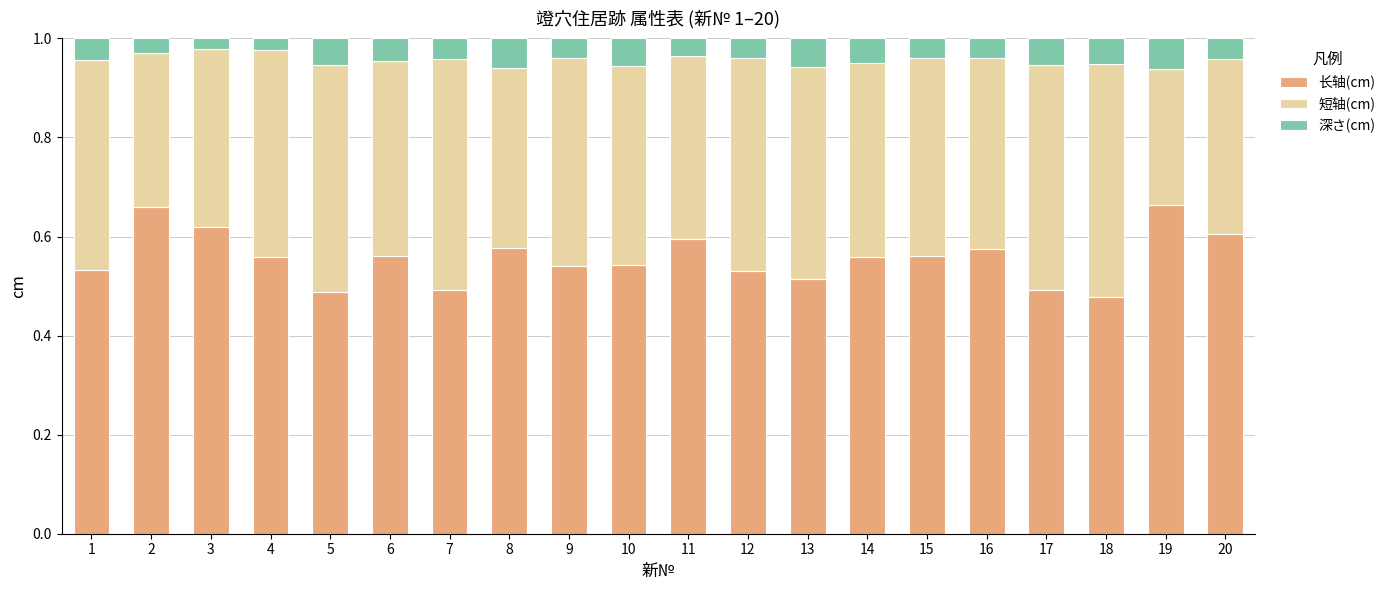

What is the total value across all series at 10?

1.0